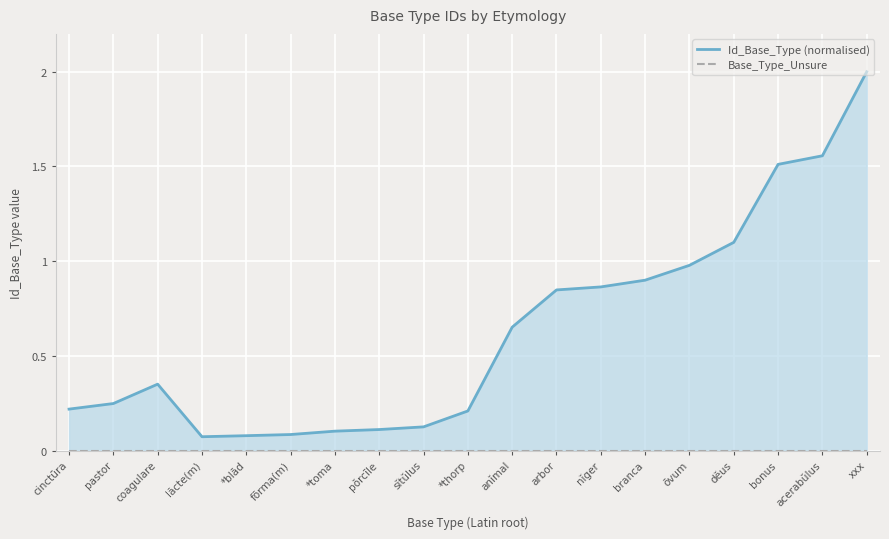

Rank the series by their average value, from lowest to highest.

Base_Type_Unsure, Id_Base_Type (normalised)